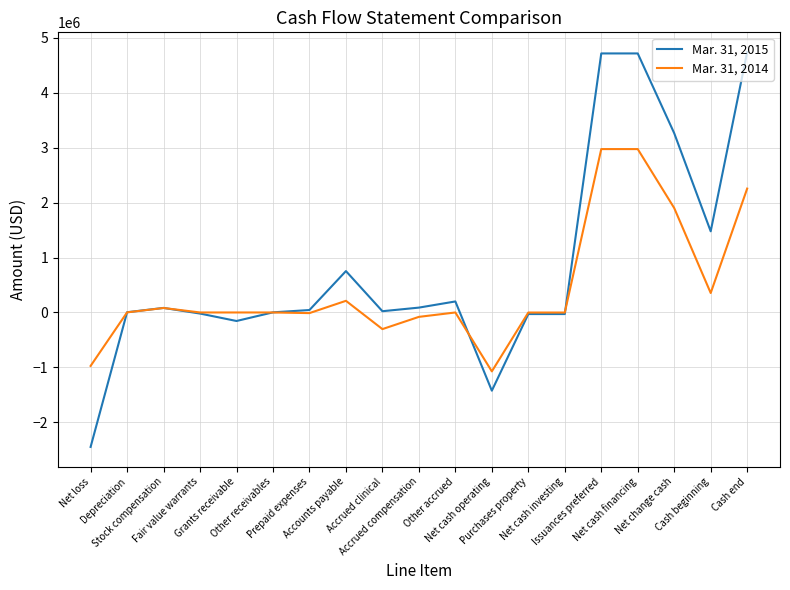

What is the greatest value displayed?

4739472